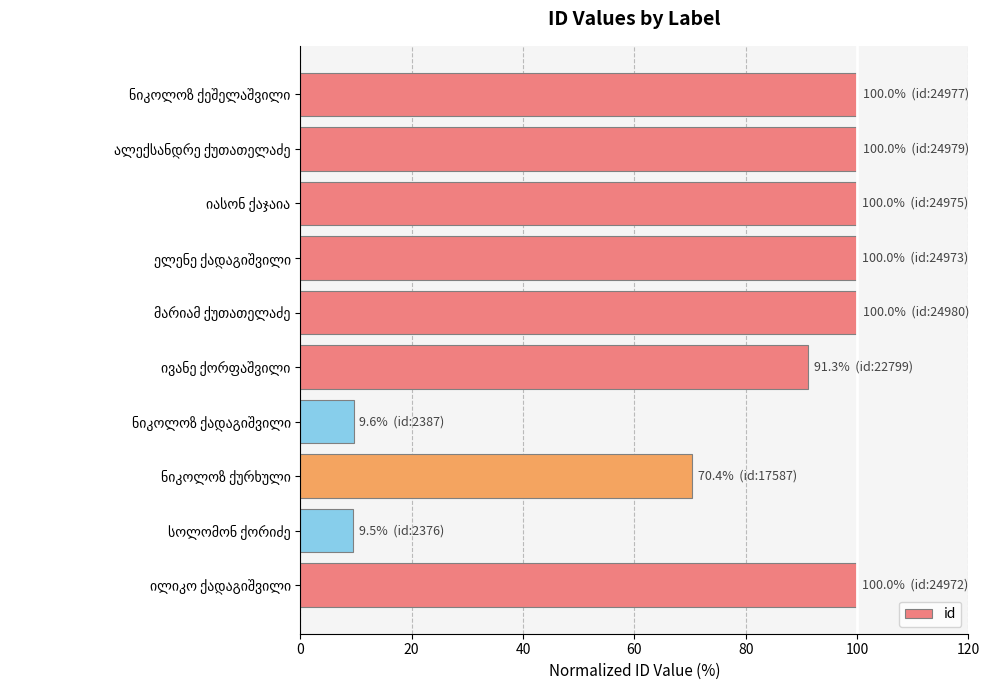

What is the sum of all values?

780.6